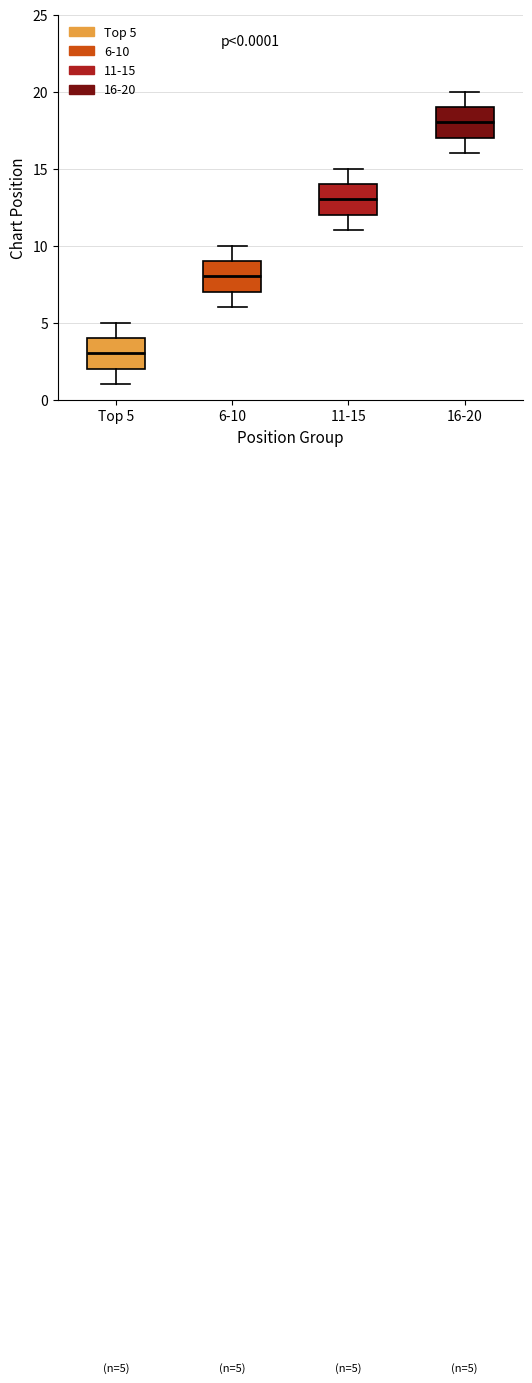

Which box has the lowest median line?

Top 5